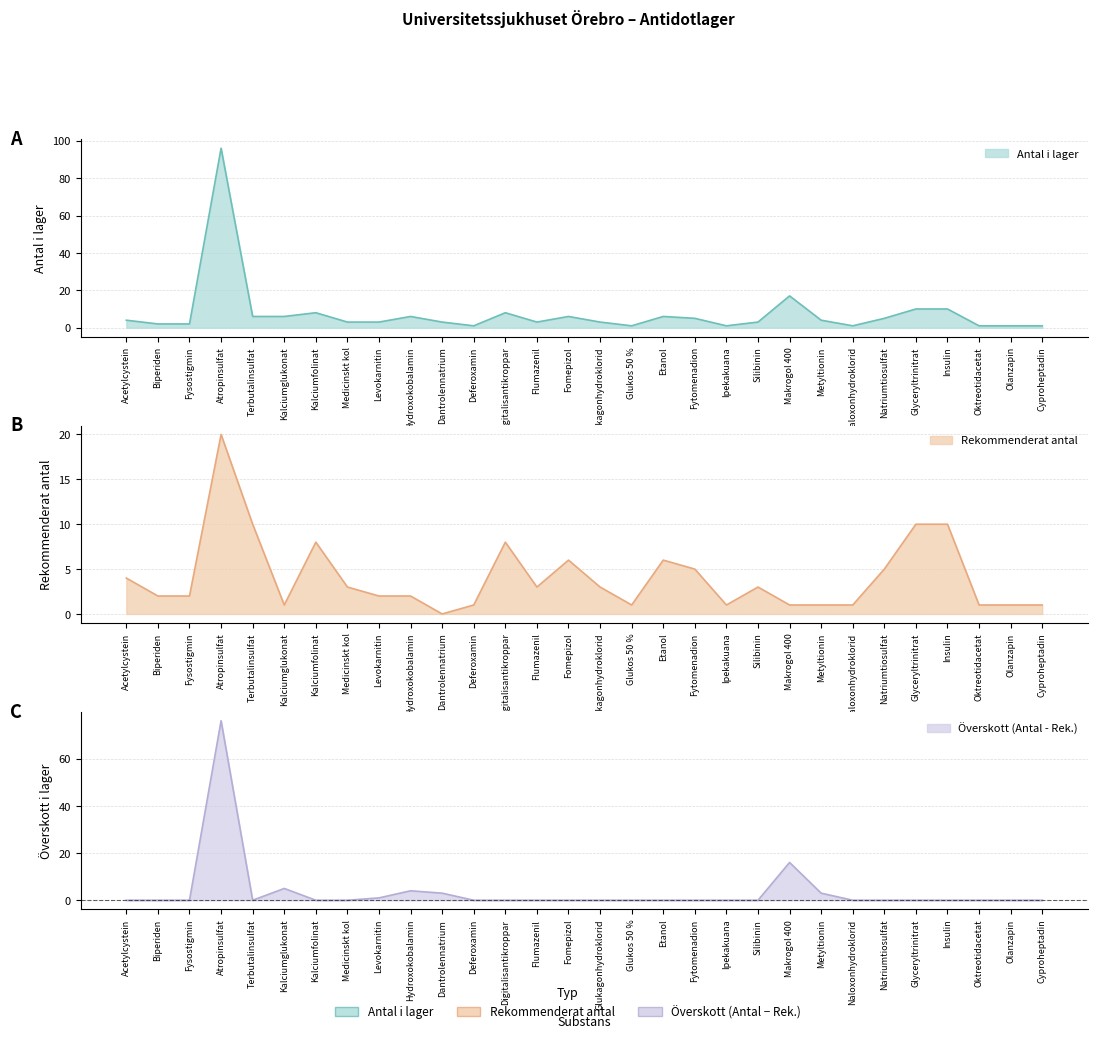

Is the value of rekommenderat_antal at Olanzapin greater than the value of antal_i_lager at Oktreotidacetat?

No